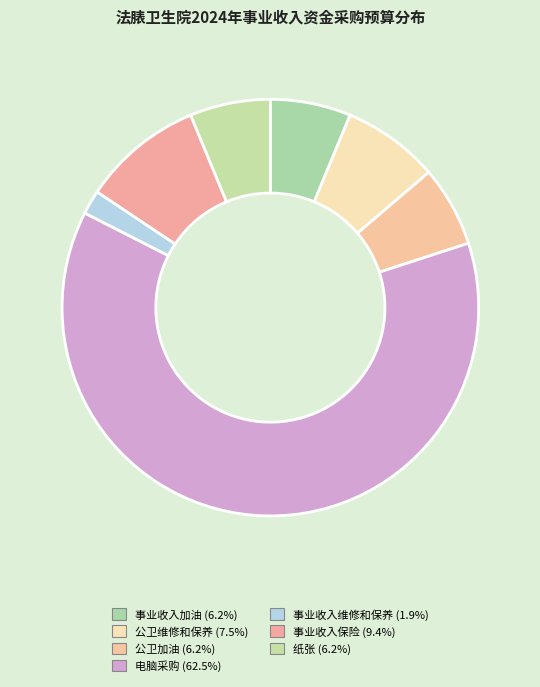

Is it true that 公卫维修和保养 is 17% of the pie?

False